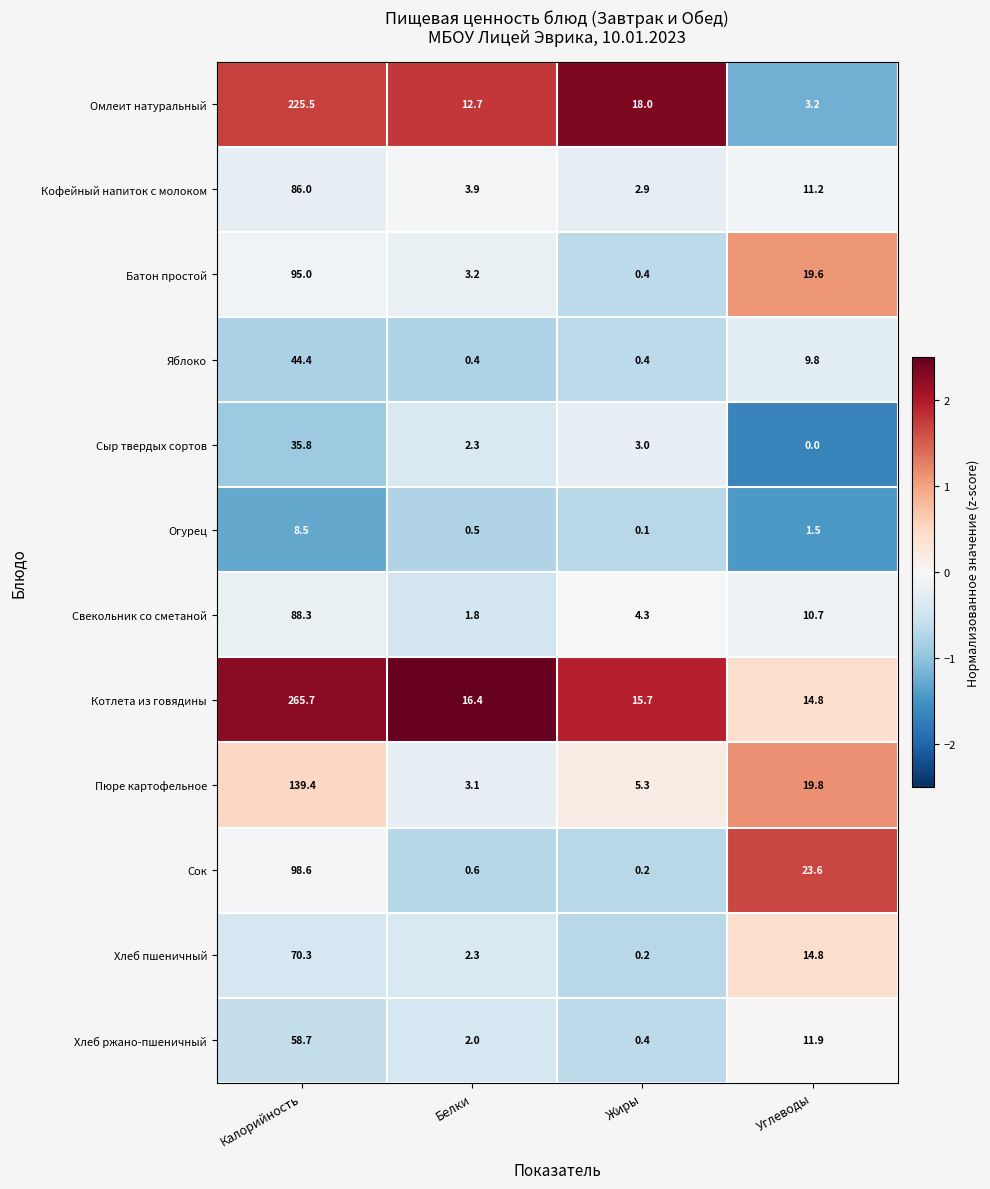

List the series in order of their peak value, lowest first.

Огурец, Сыр твердых сортов, Яблоко, Хлеб ржано-пшеничный, Хлеб пшеничный, Кофейный напиток с молоком, Свекольник со сметаной, Батон простой, Сок, Пюре картофельное, Омлеит натуральный, Котлета из говядины